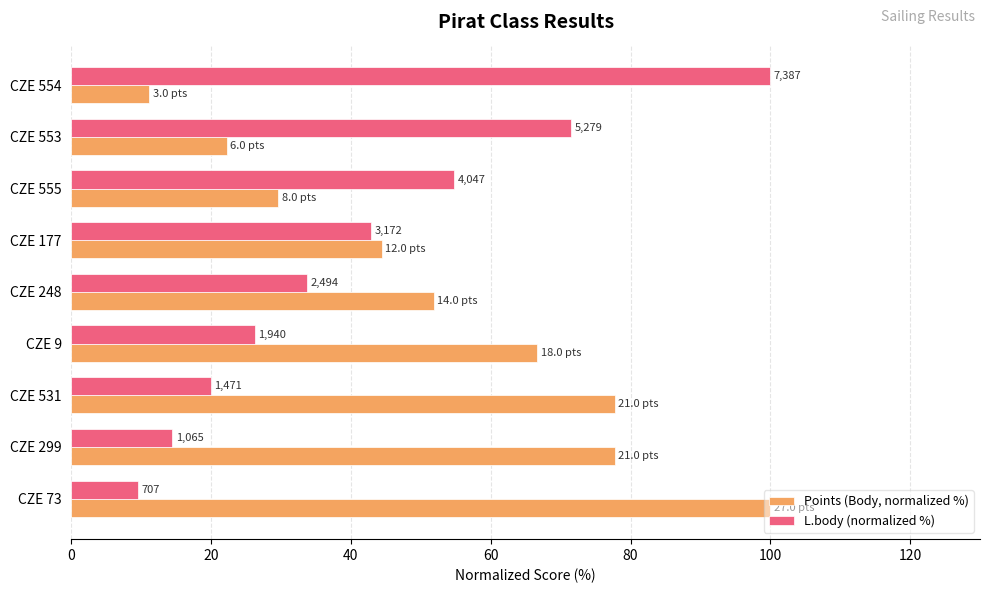

How many bars are there in each group?

2